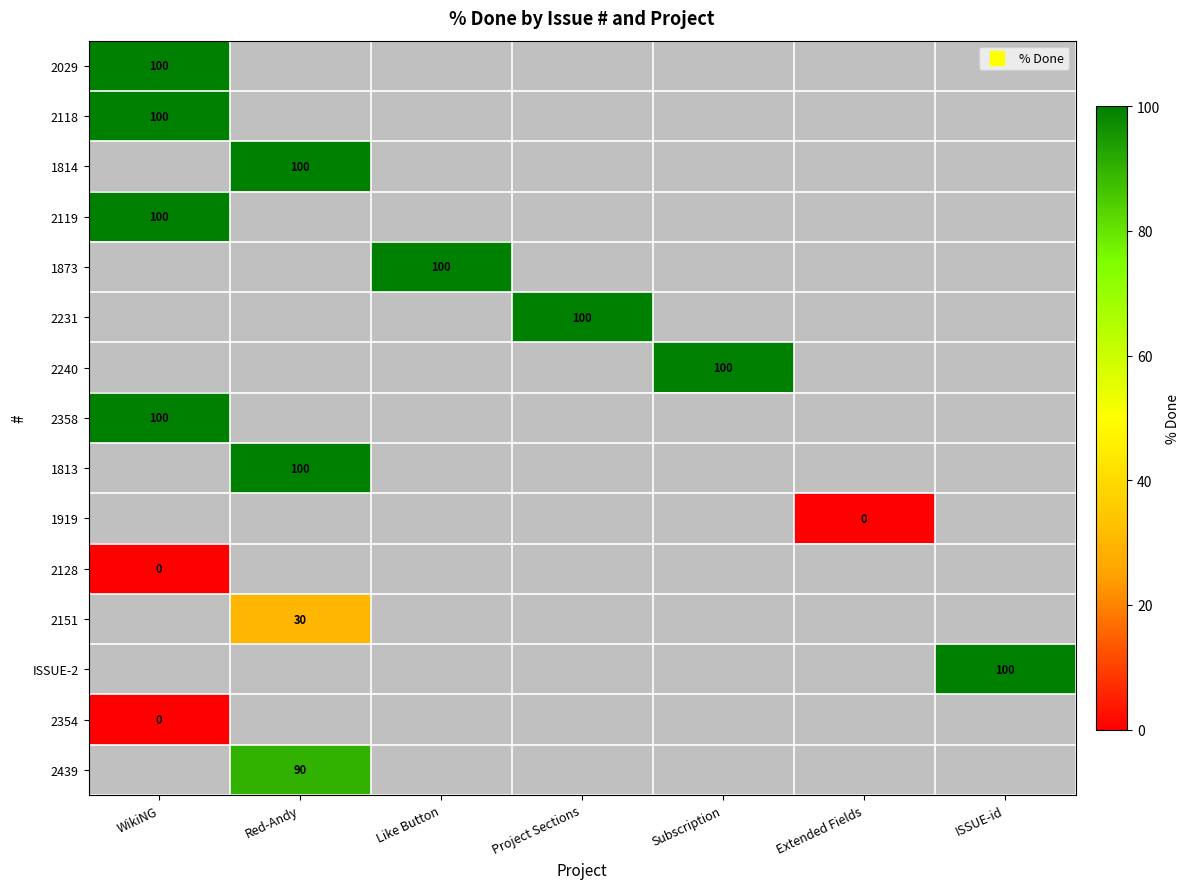

At how many categories does at least one series exceed 28?

6